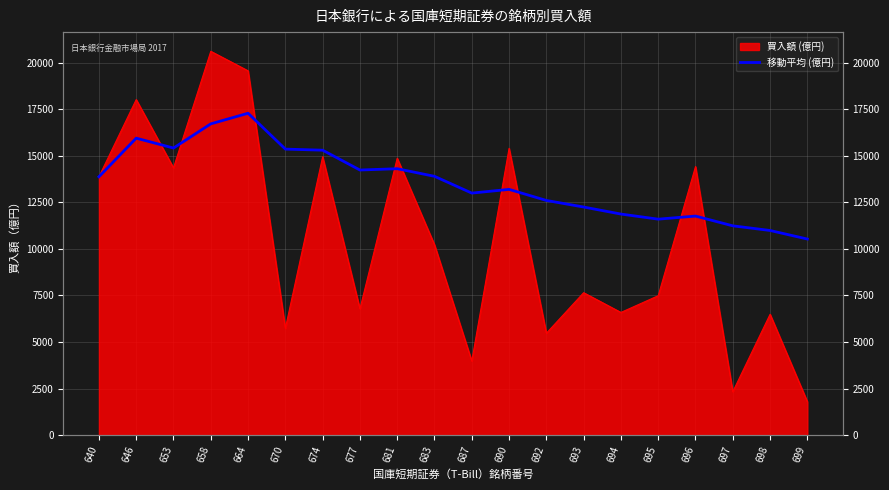

What is the average value?

13561.5